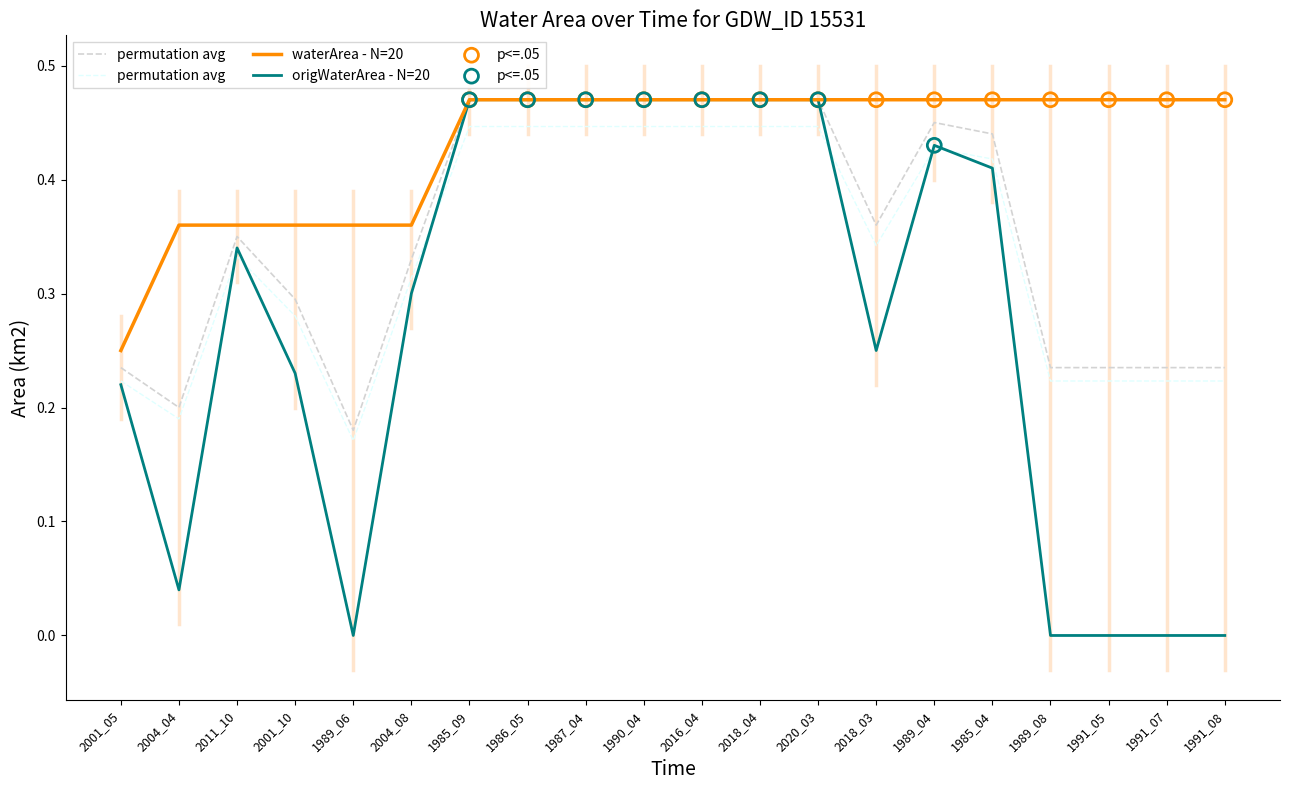

What are all the series names shown in the legend?

waterArea, origWaterArea